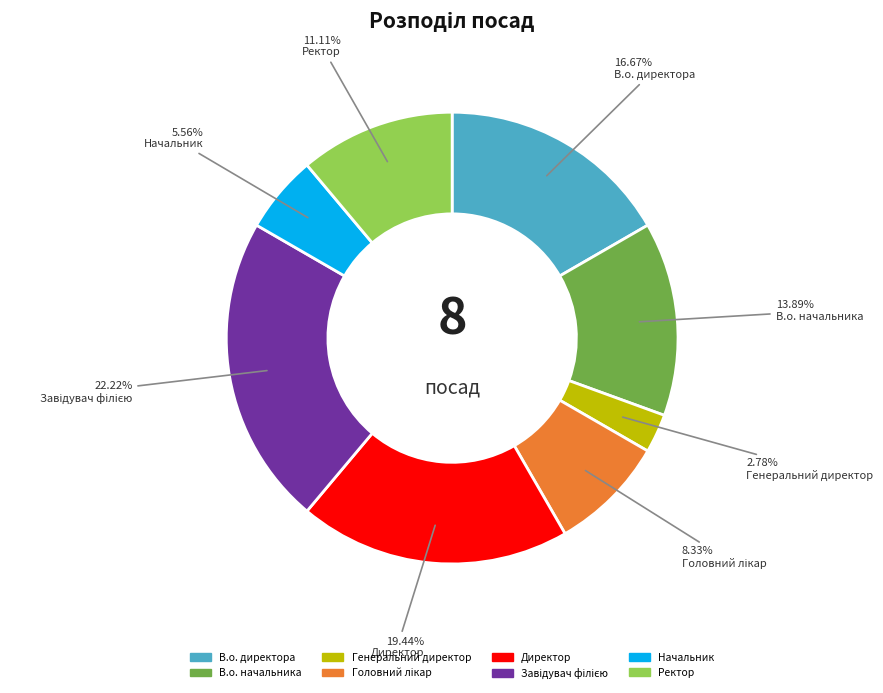

Which has a higher value, В.о. начальника or Директор?

Директор